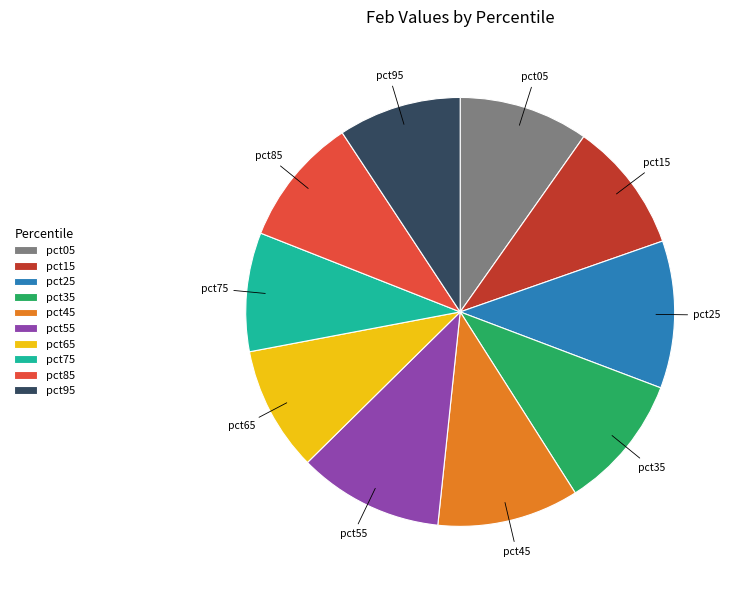

Is it true that pct05 is 1% of the pie?

False